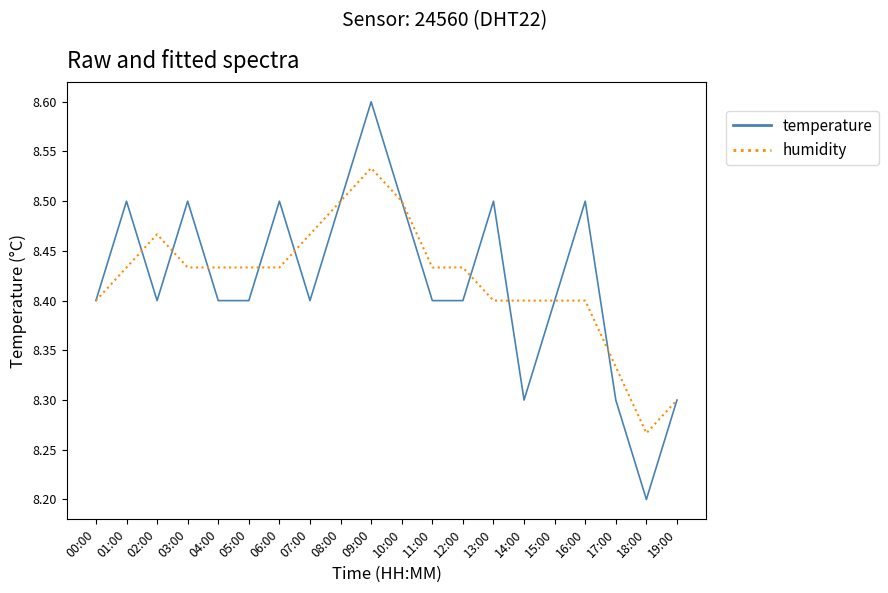

What is the smallest value displayed?

8.2